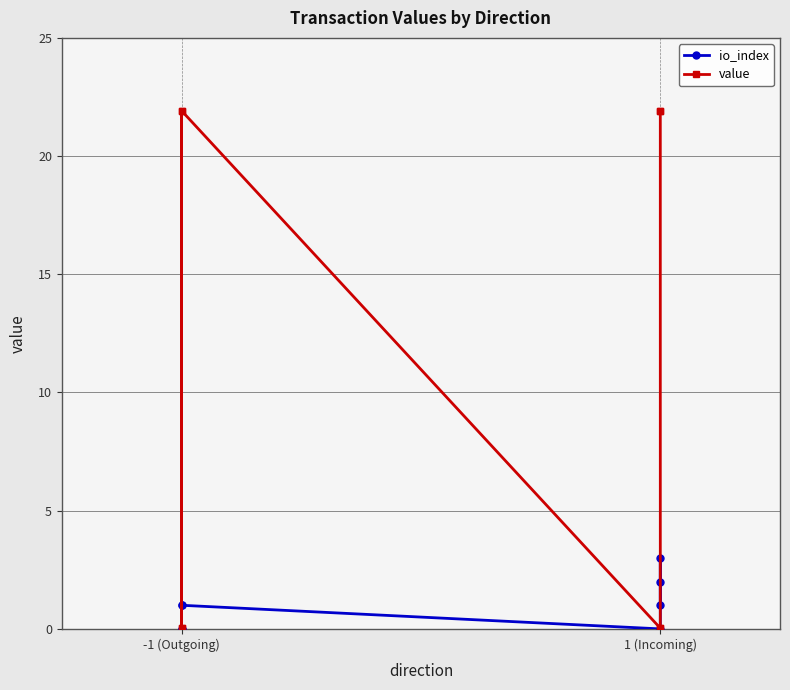

How many io_index values are between 0 and 2?

7